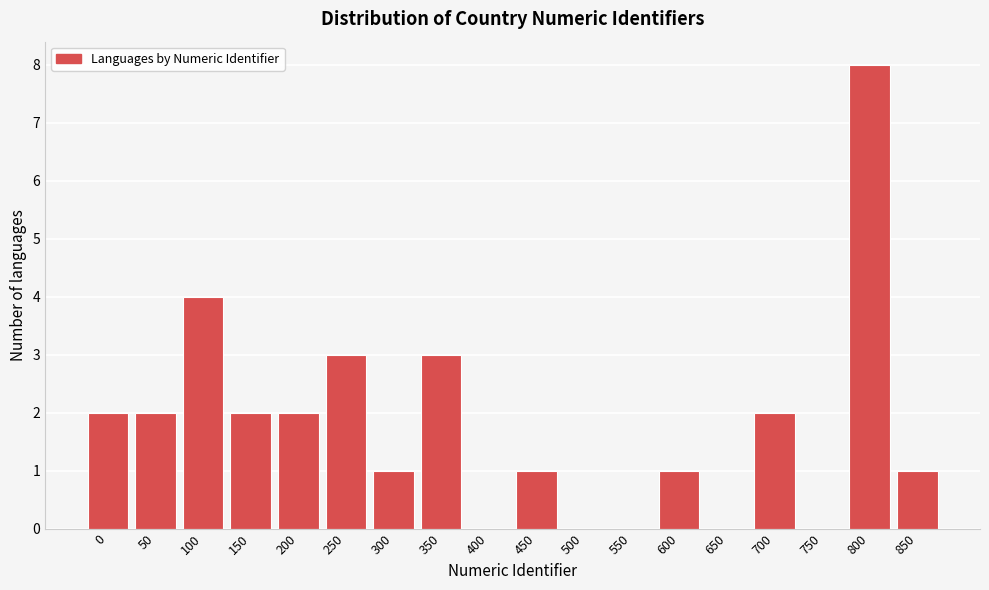

Reading right to left, list all the values displayed in this chart.

850=1	800=8	750=0	700=2	650=0	600=1	550=0	500=0	450=1	400=0	350=3	300=1	250=3	200=2	150=2	100=4	50=2	0=2